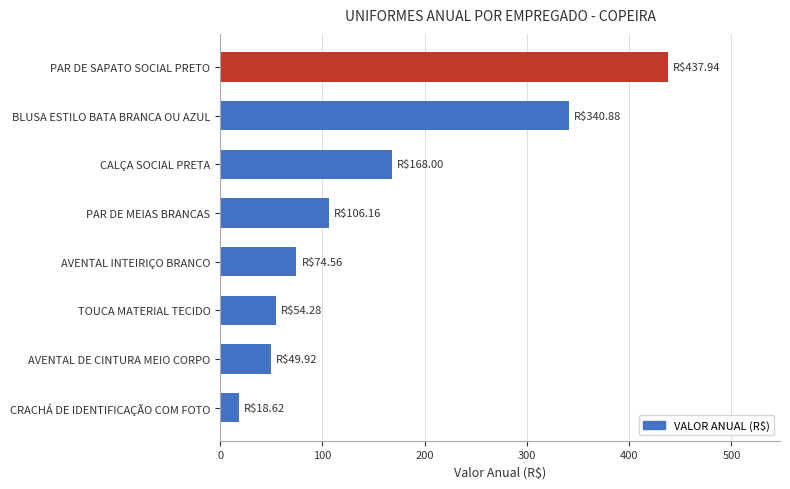

At which category does the chart reach its peak across all series?

PAR DE SAPATO SOCIAL PRETO